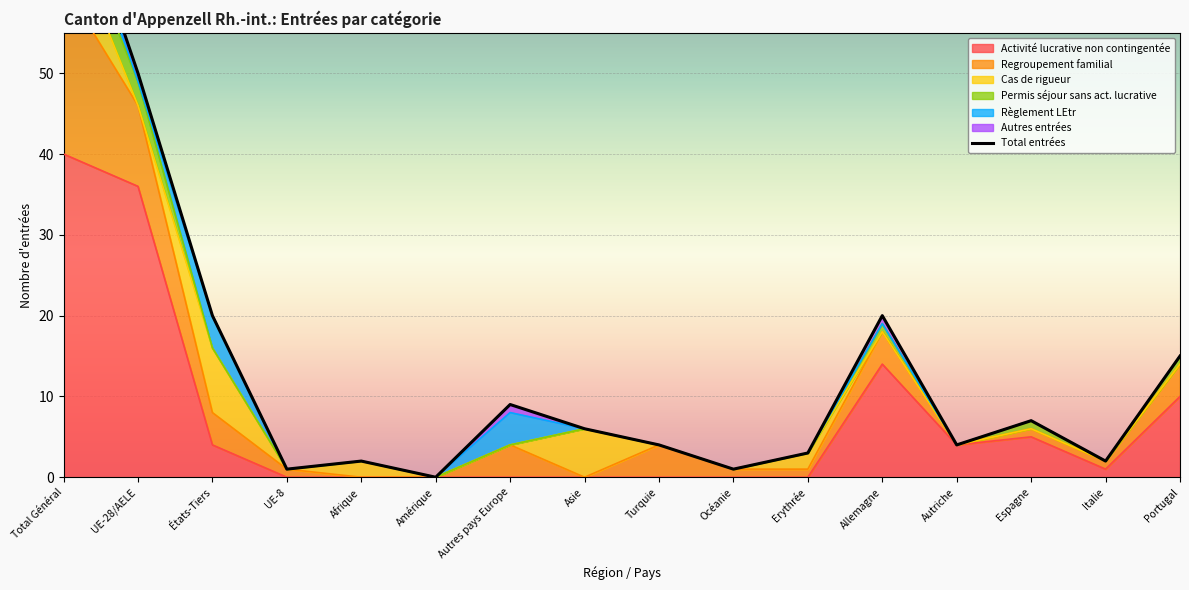

What is the sum of all values?

221